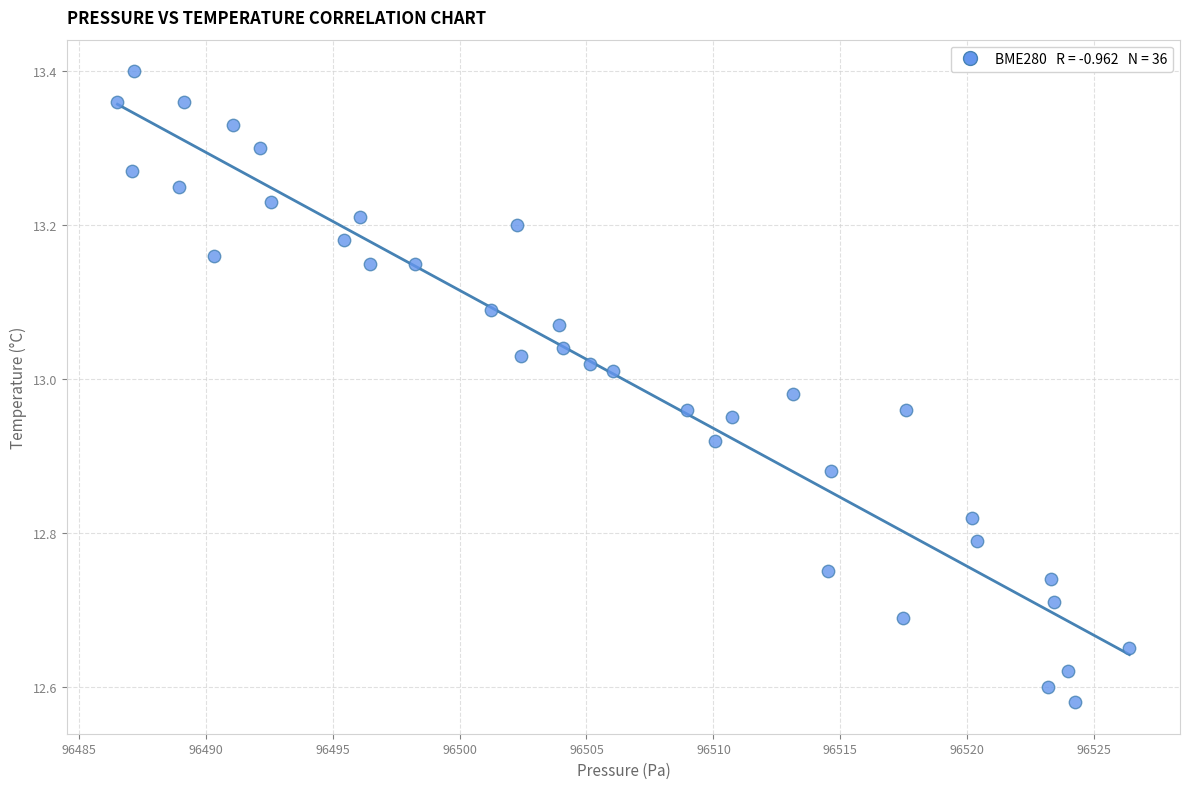

What is the range of Y values (max minus min)?

0.8